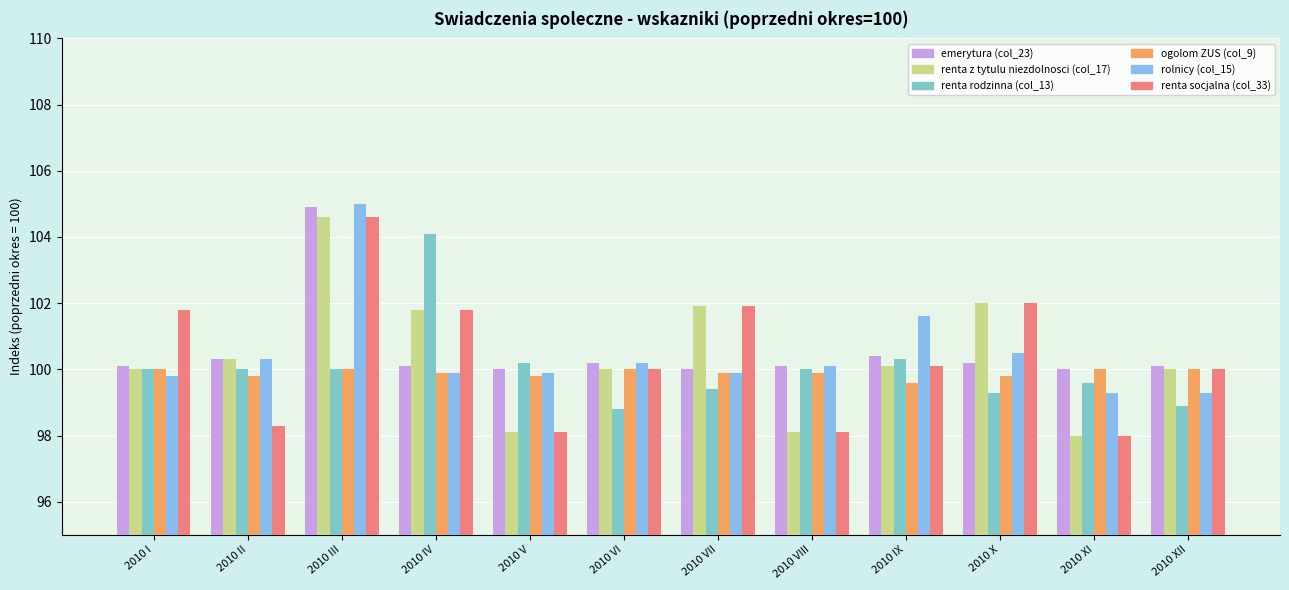

Is it true that renta z tytulu niezdolnosci (col_17) equals 100.0 at 2010 I?

True